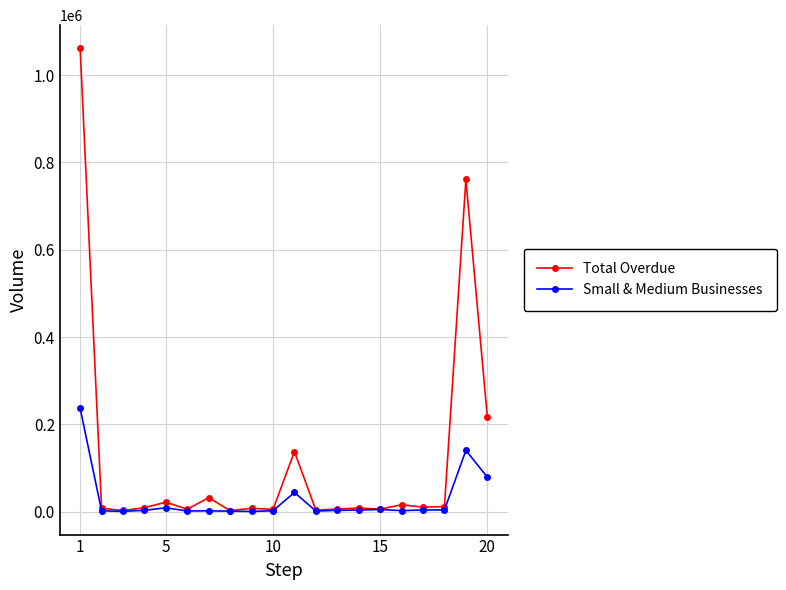

What is the maximum value for Total Overdue?

1061167